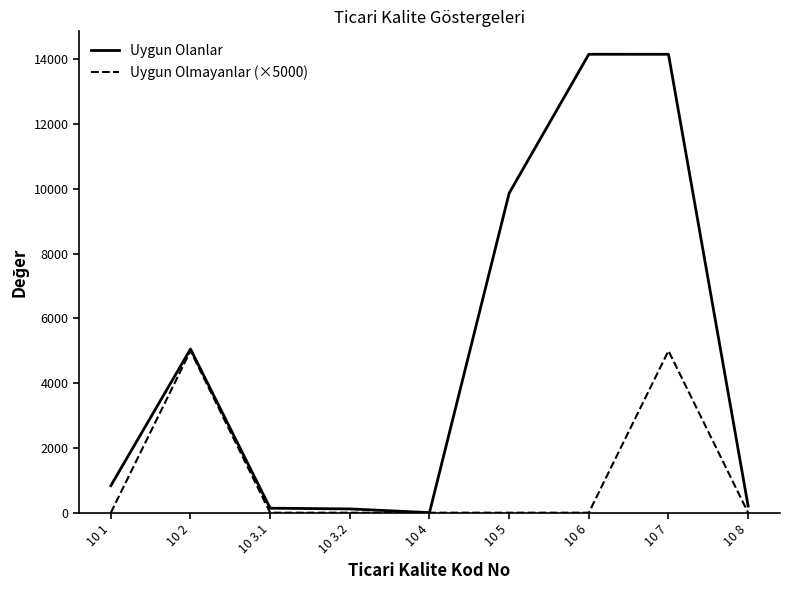

At which category is the sum across all series the highest?

10 7